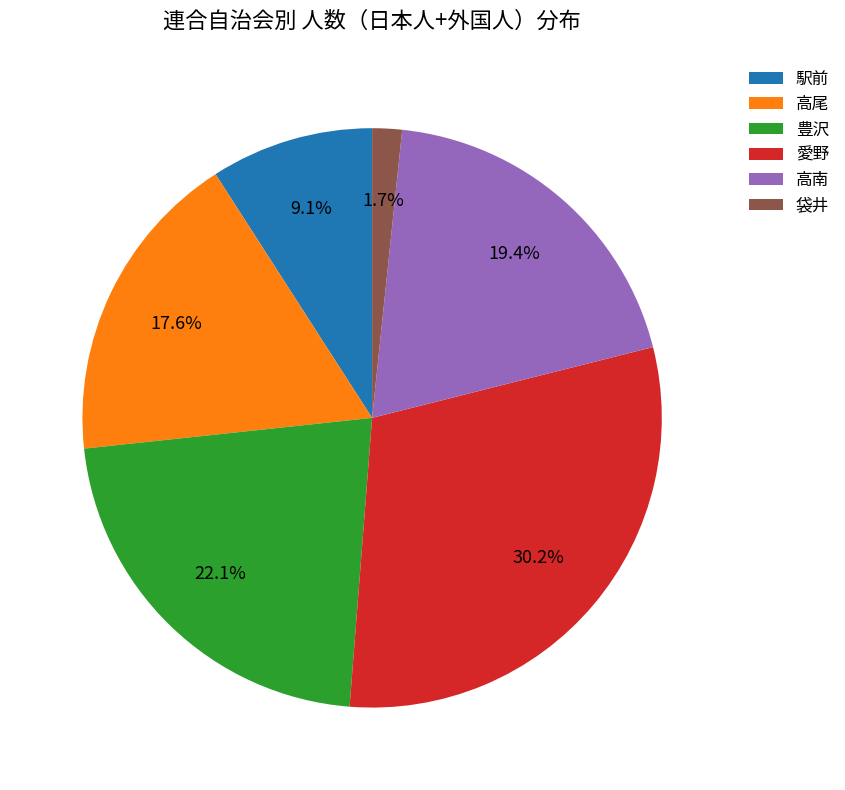

What percentage is NOT represented by 駅前?

90.9%